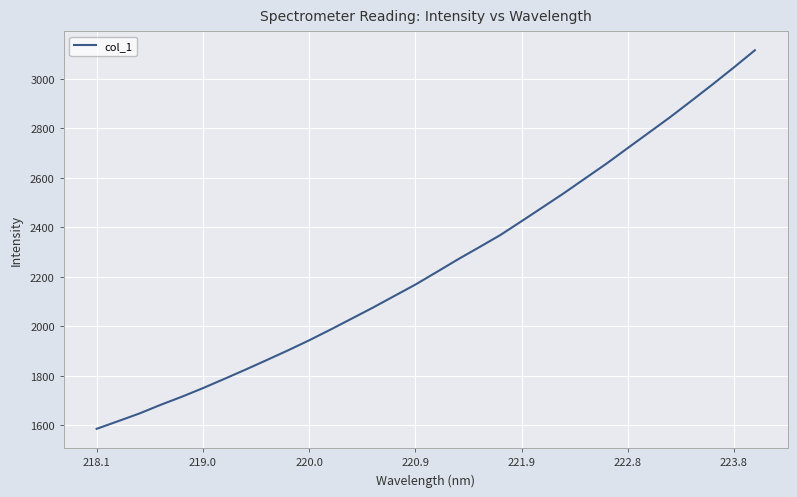

What is the difference between the maximum and minimum values?

1530.5